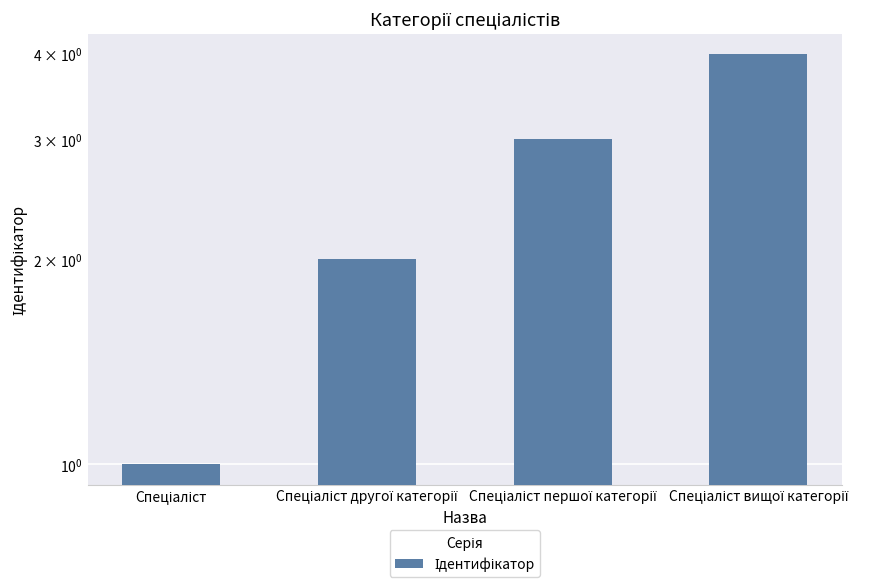

Does the chart contain stacked bars?

No